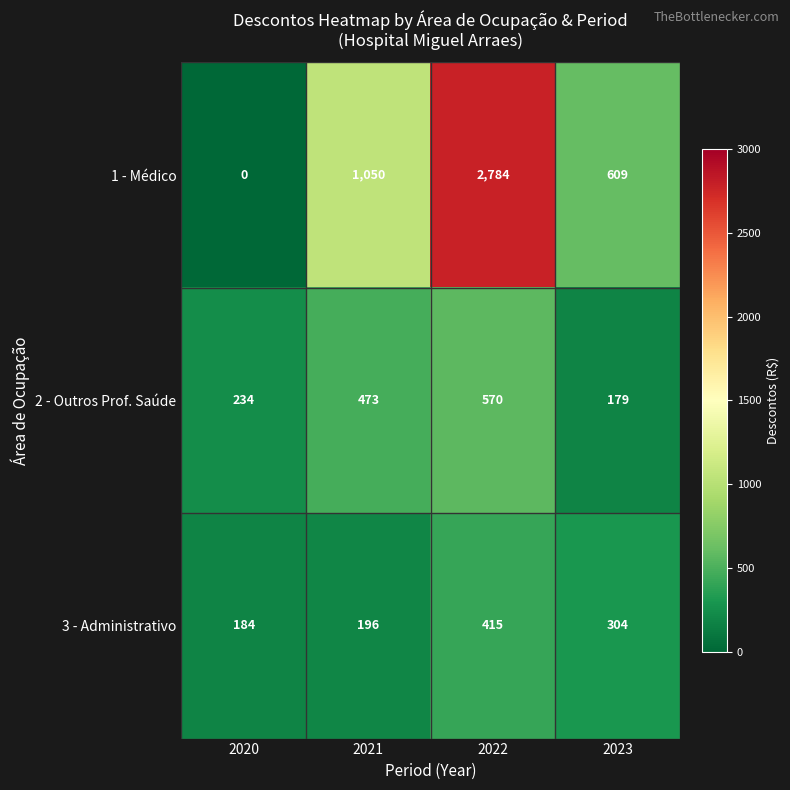

Is it true that 1 - Médico equals 464 at 2021?

False